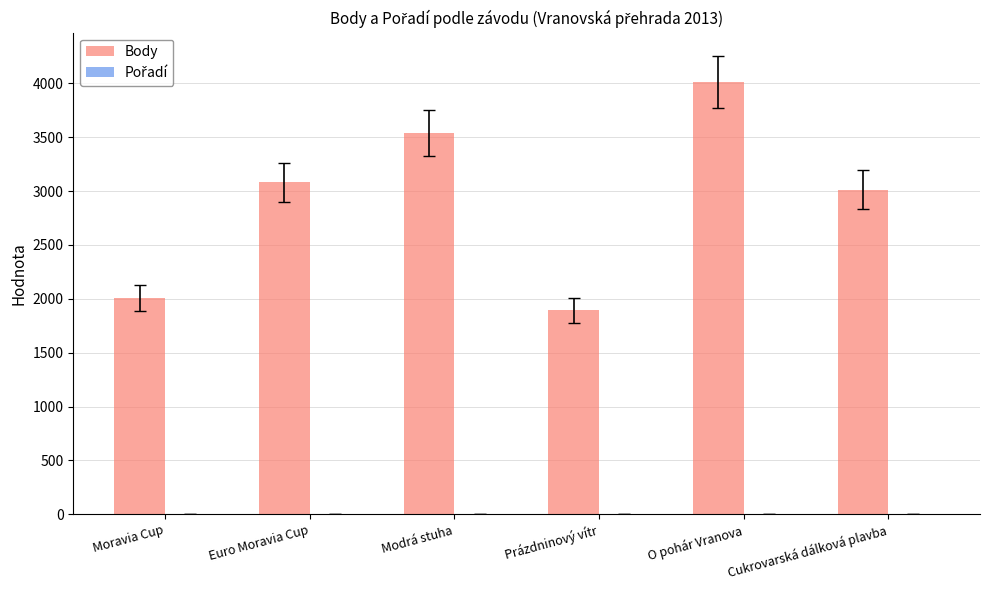

The Body series shows 5733 at O pohár Vranova. True or false?

False